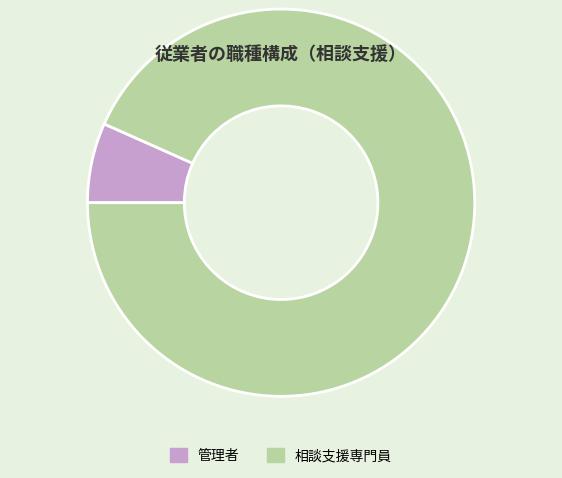

Is it true that 相談支援専門員 is 93% of the pie?

True